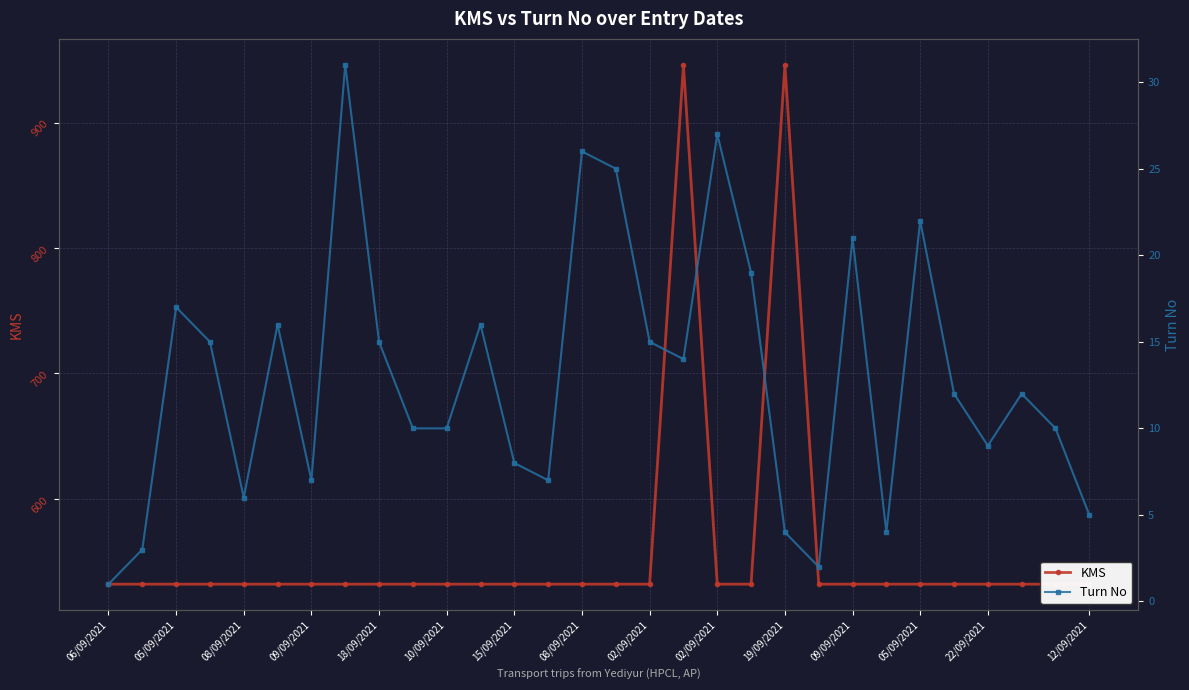

Which series has the largest total across all categories?

KMS